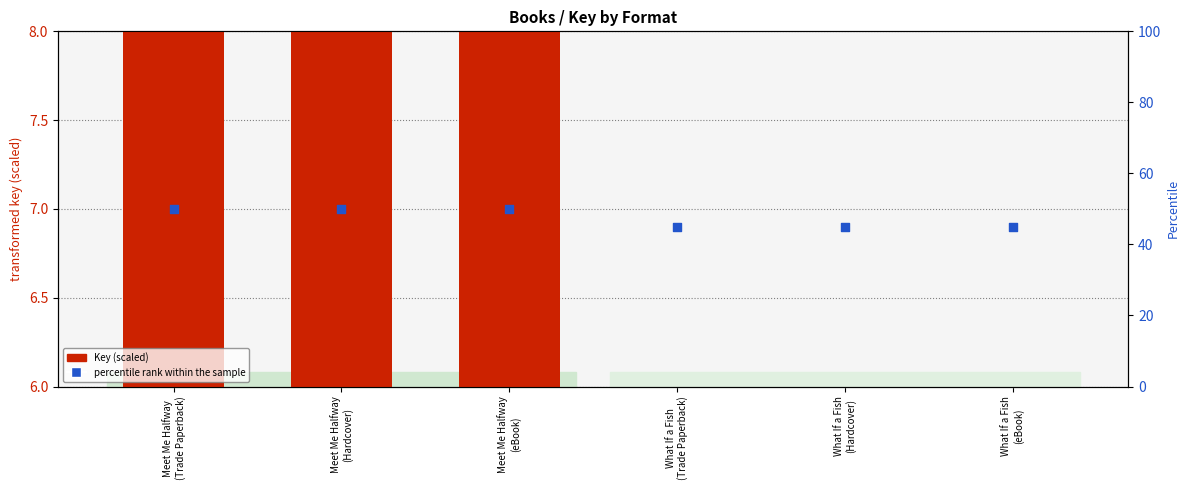

Which series has the largest total across all categories?

percentile rank within the sample